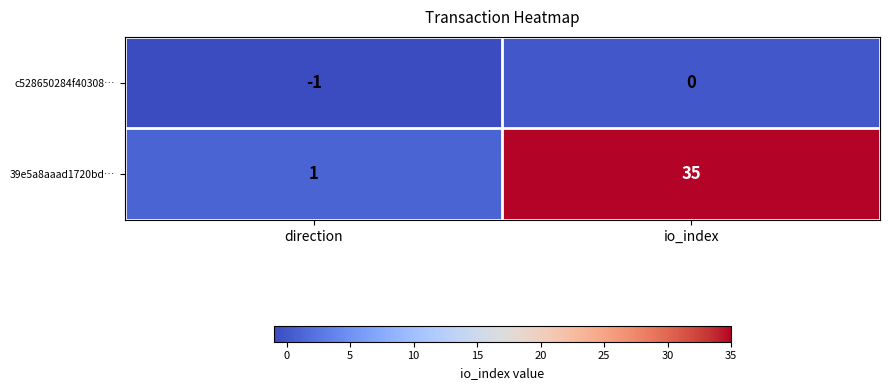

What is the difference between the highest and lowest values at direction?

2